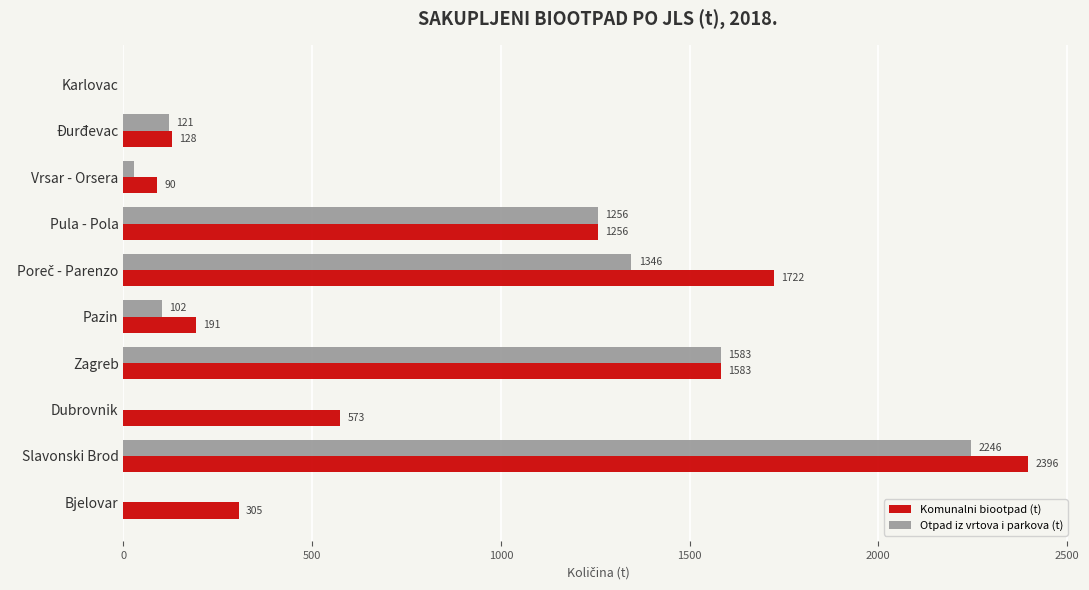

At which category does the chart reach its peak across all series?

Slavonski Brod